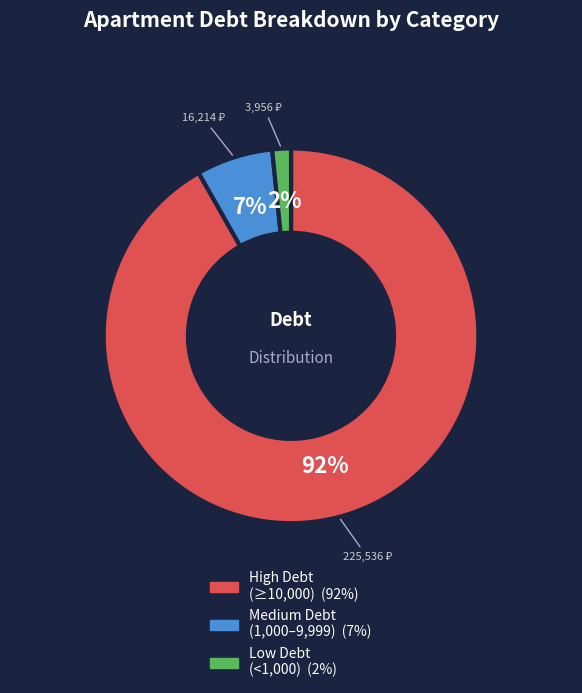

How many slices are in this pie chart?

3